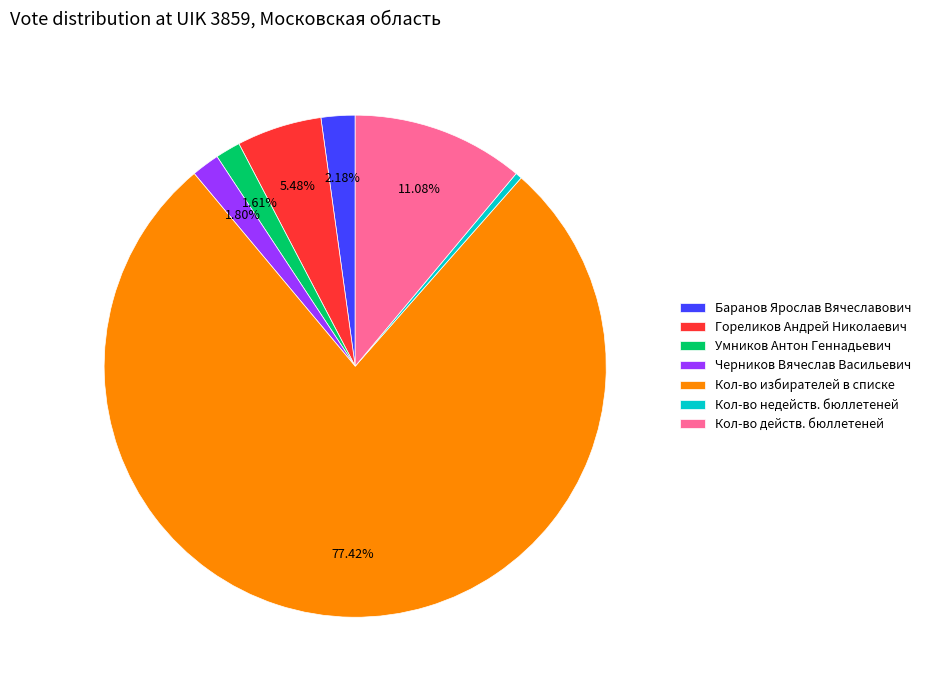

True or false: Кол-во недейств. бюллетеней accounts for 7% of the total.

False